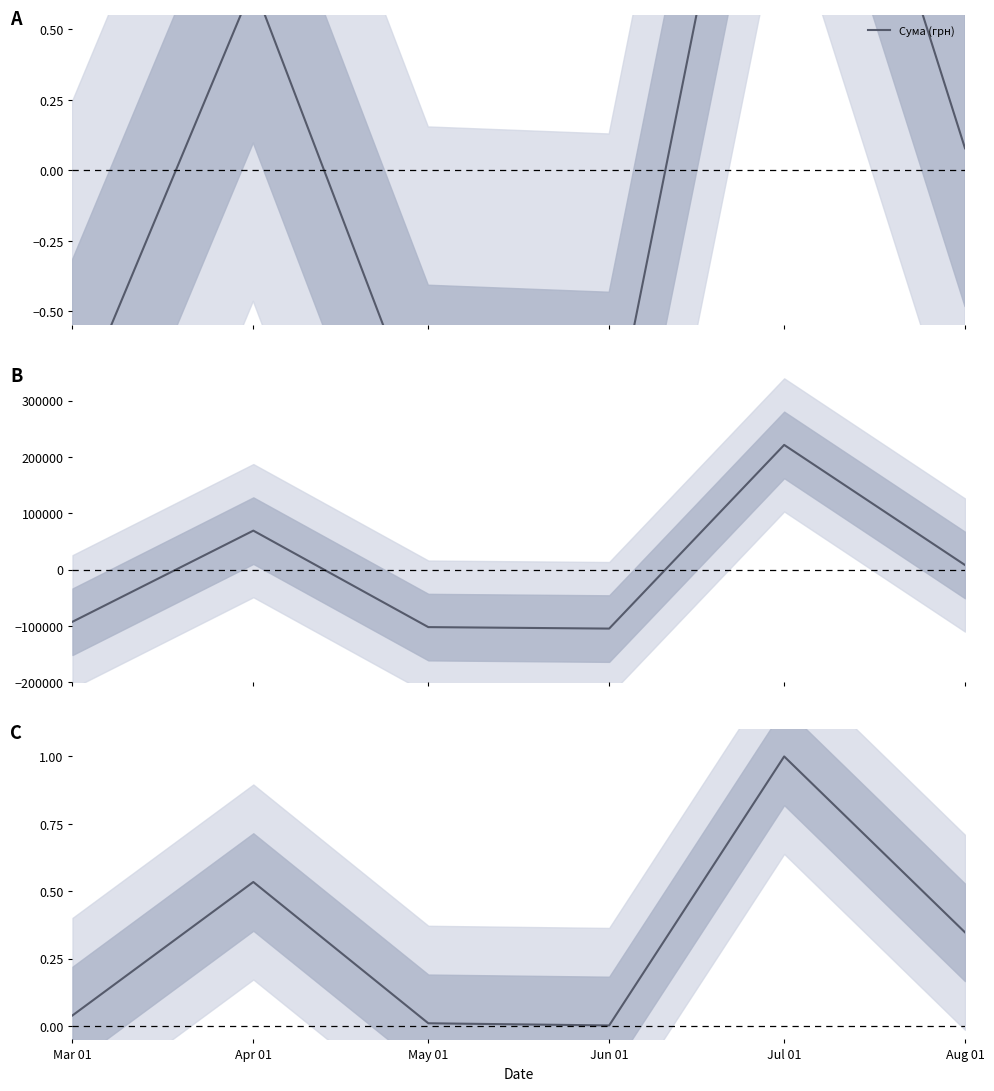

Rank the categories by value from highest to lowest.

Jul 01, Apr 01, Aug 01, Mar 01, May 01, Jun 01